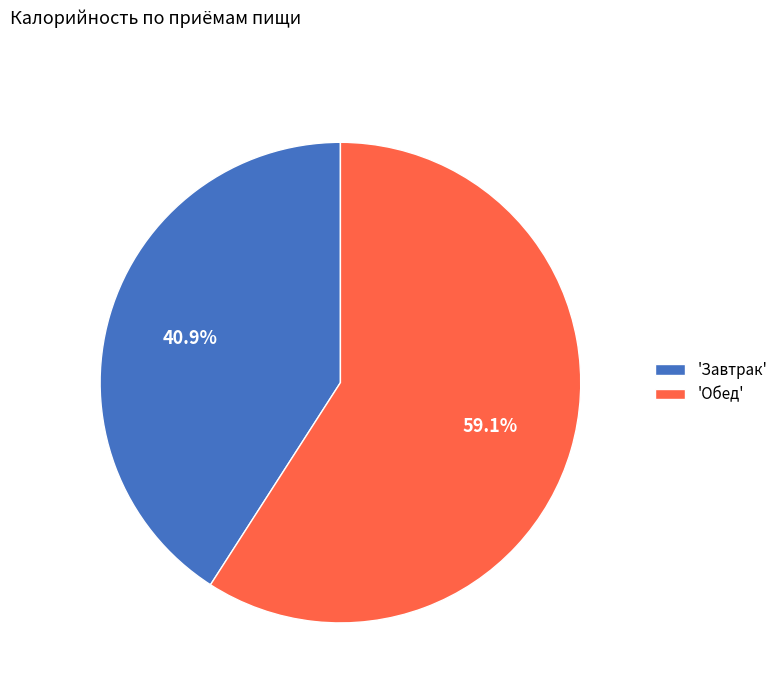

Rank the categories by value from highest to lowest.

'Обед', 'Завтрак'